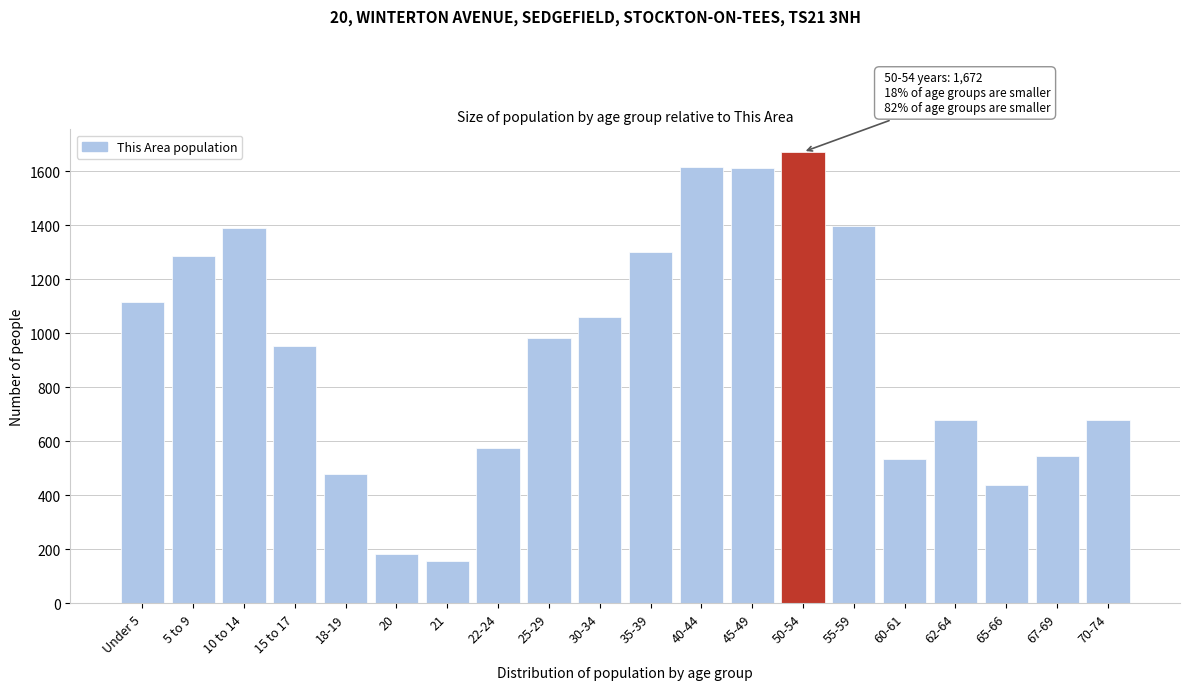

What is the maximum value shown in the chart?

1672